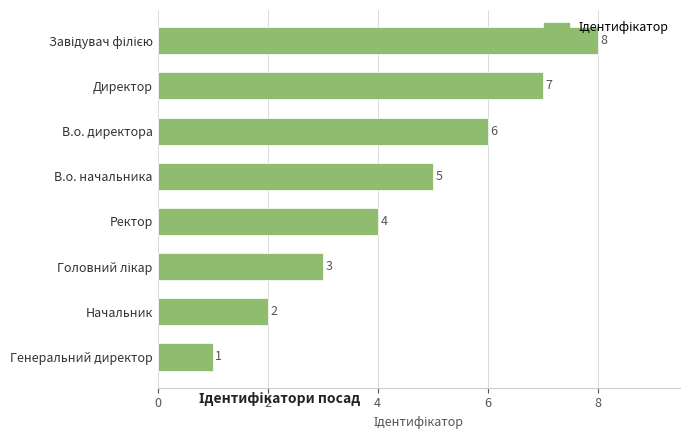

What is the sum of all values?

36